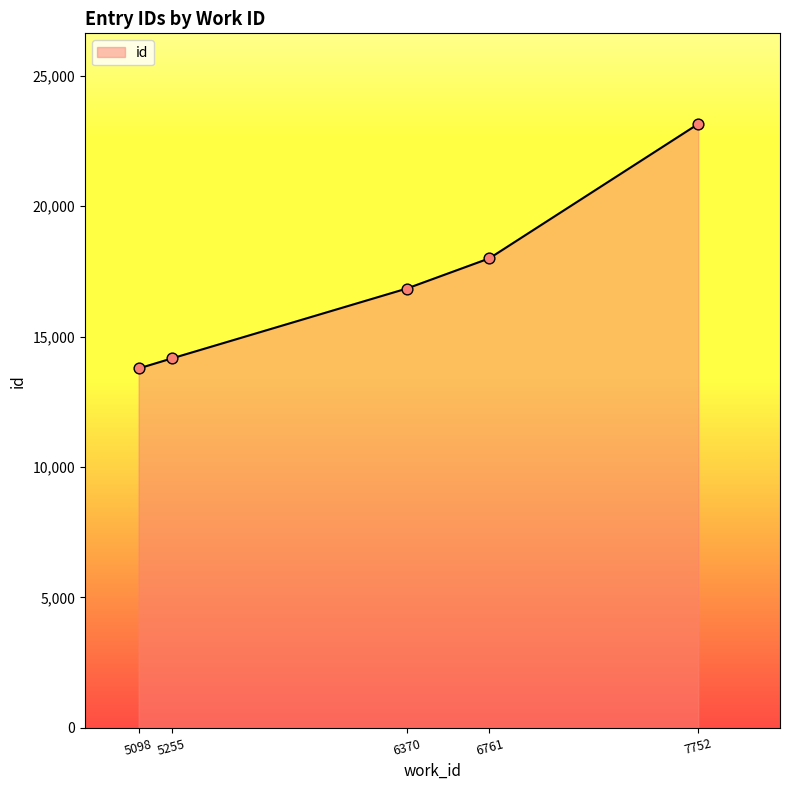

Between 7752 and 6370, which is larger?

7752